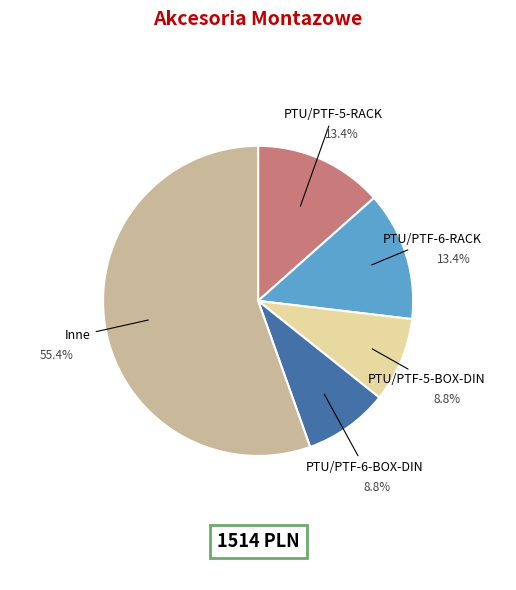

Is there a majority slice in this chart?

Yes